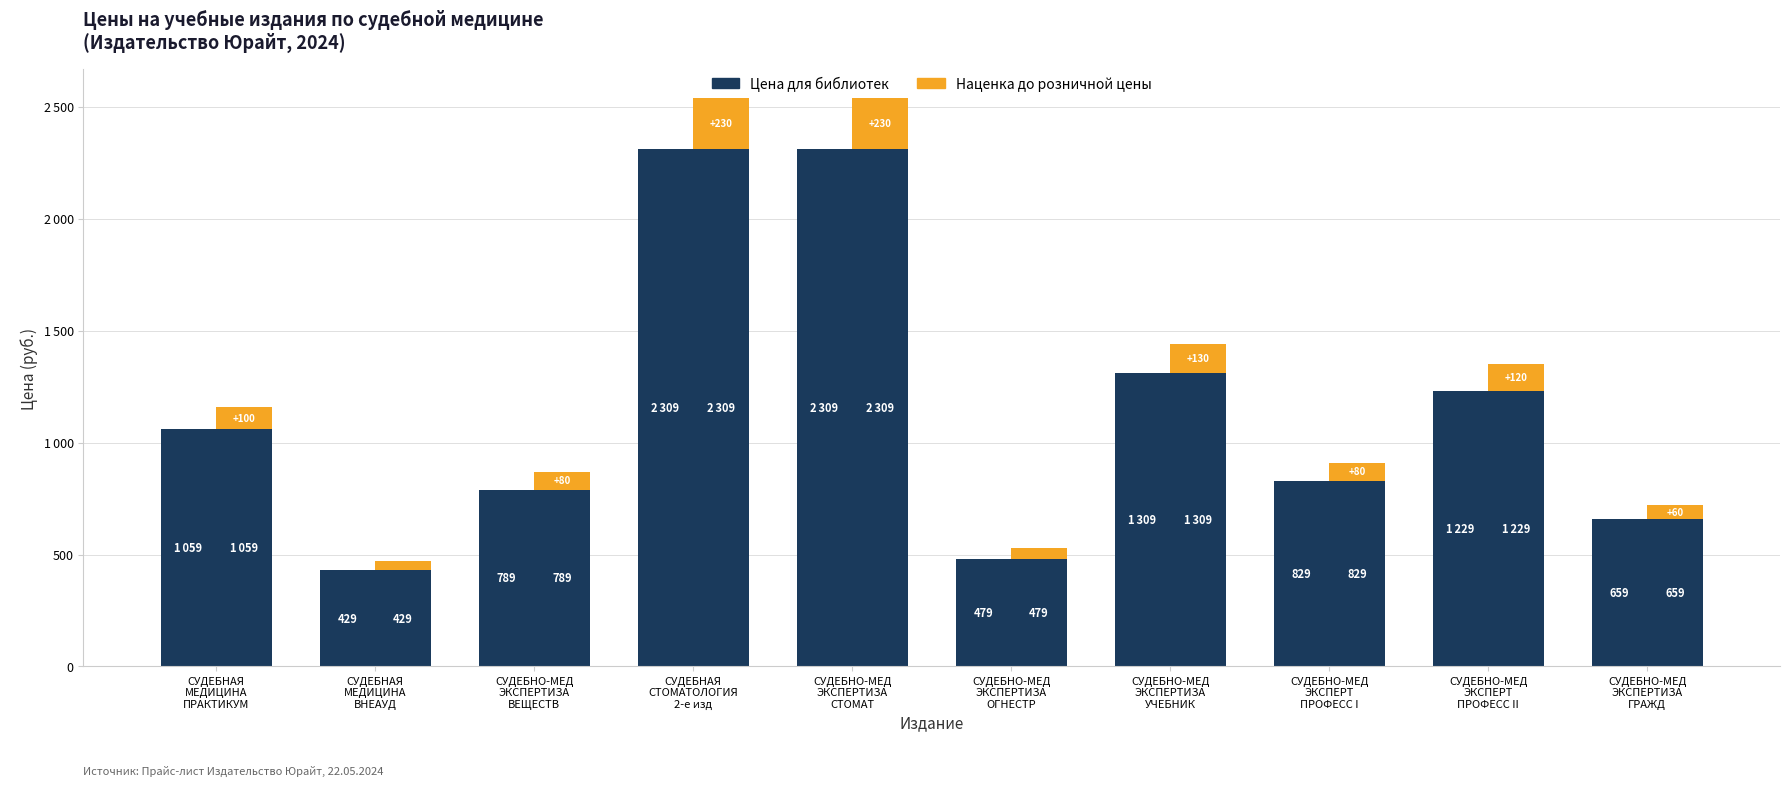

What is the sum of the Цена для библиотек values at СУДЕБНАЯ
МЕДИЦИНА
ПРАКТИКУМ and СУДЕБНАЯ
СТОМАТОЛОГИЯ
2-е изд?

3368